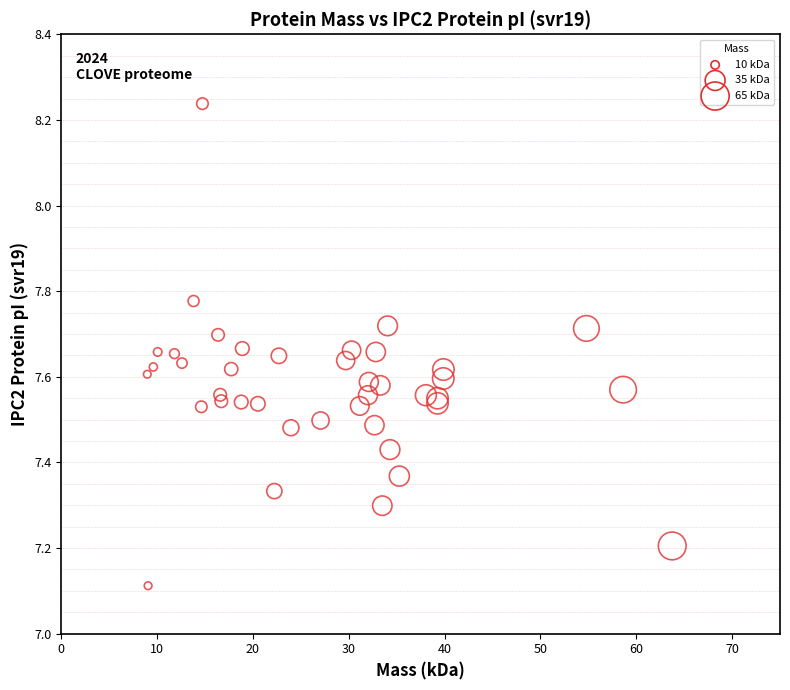

What Y value in the scatter plot is closest to 7?

7.1